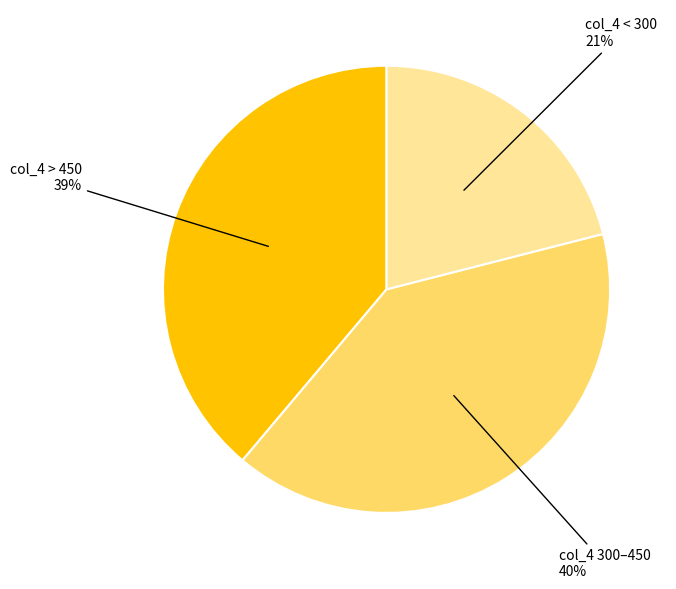

To the nearest percent, what is the difference between the largest and smallest slice percentages?

19%